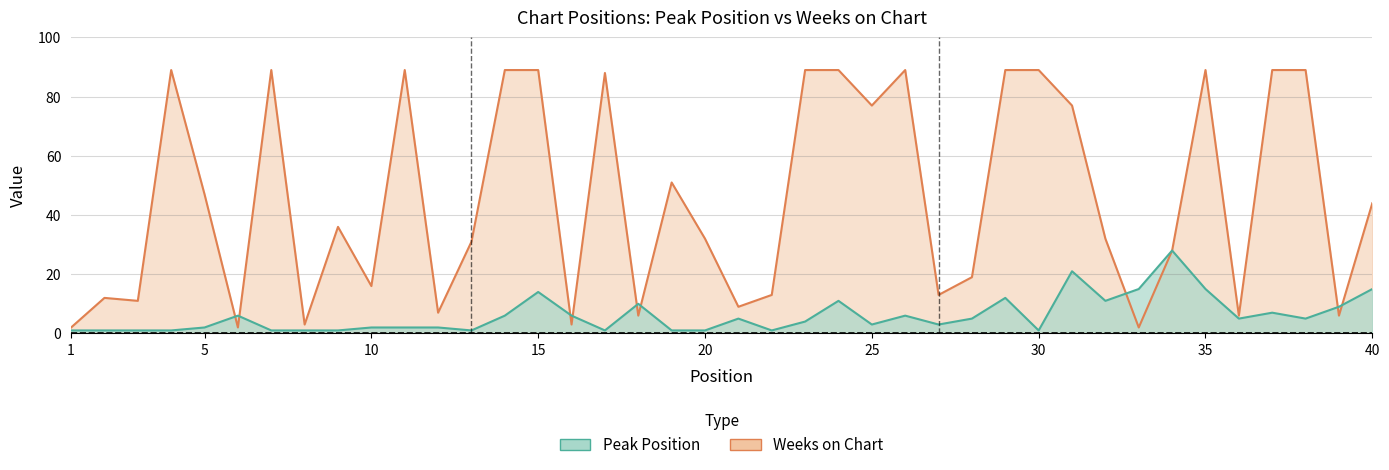

Which series has the widest spread of values?

Weeks on Chart